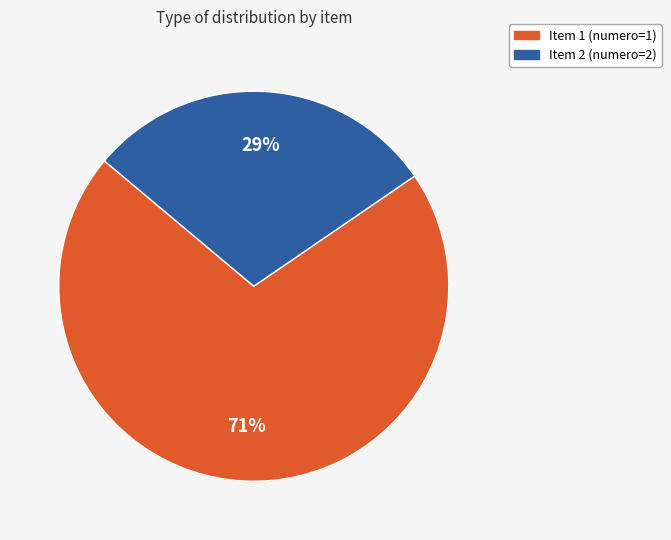

To the nearest percent, what is the average slice percentage?

50%